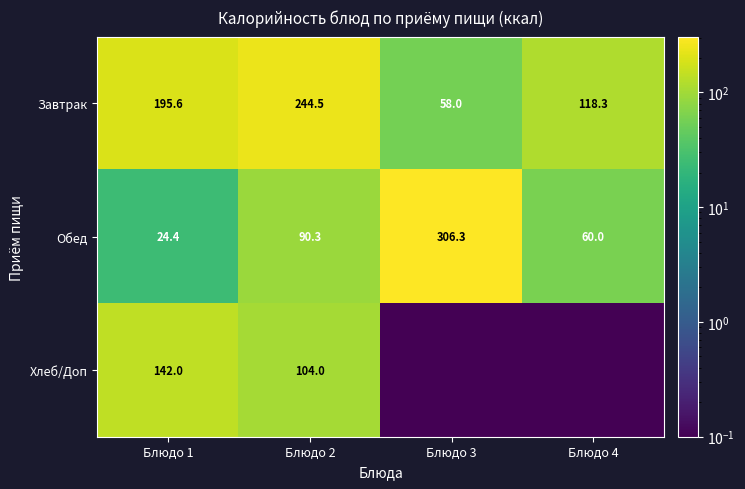

Which has a higher value, Блюдо 3 or Блюдо 1?

Блюдо 1